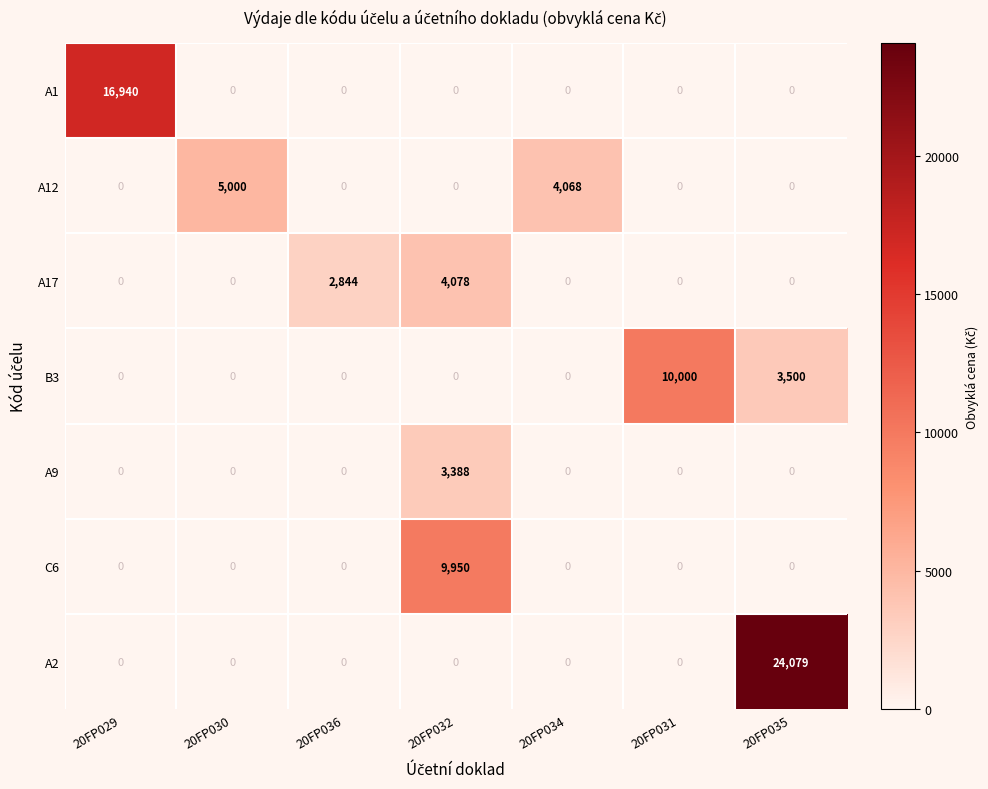

What is the greatest value displayed?

24079